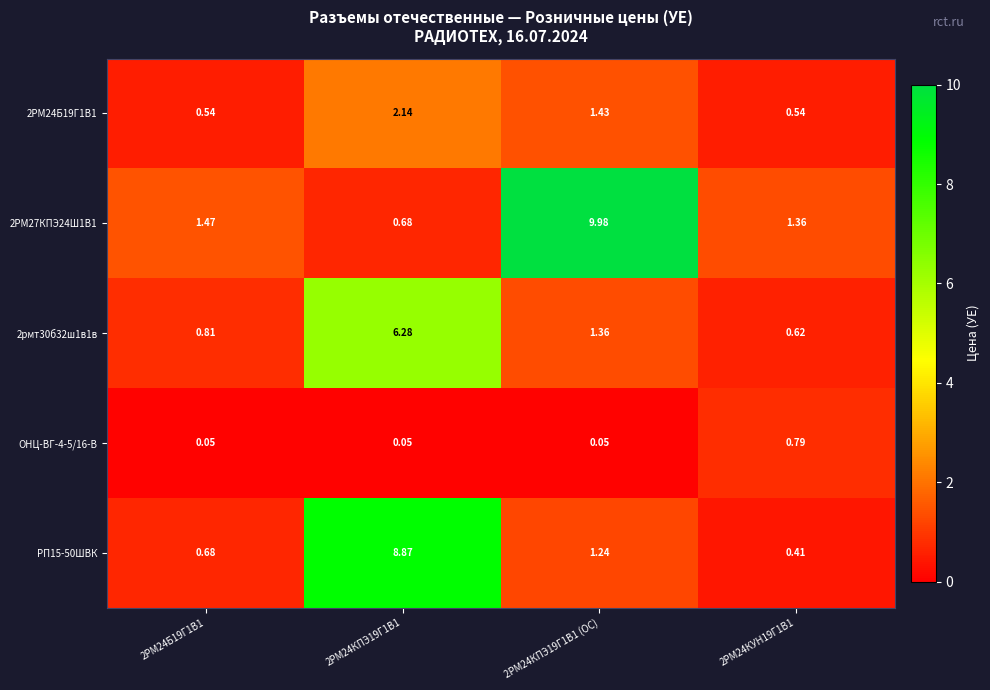

List the series in order of their peak value, lowest first.

ОНЦ-ВГ-4-5/16-В, 2PM24Б19Г1В1, 2рмт30б32ш1в1в, РП15-50ШВК, 2РМ27КПЭ24Ш1В1